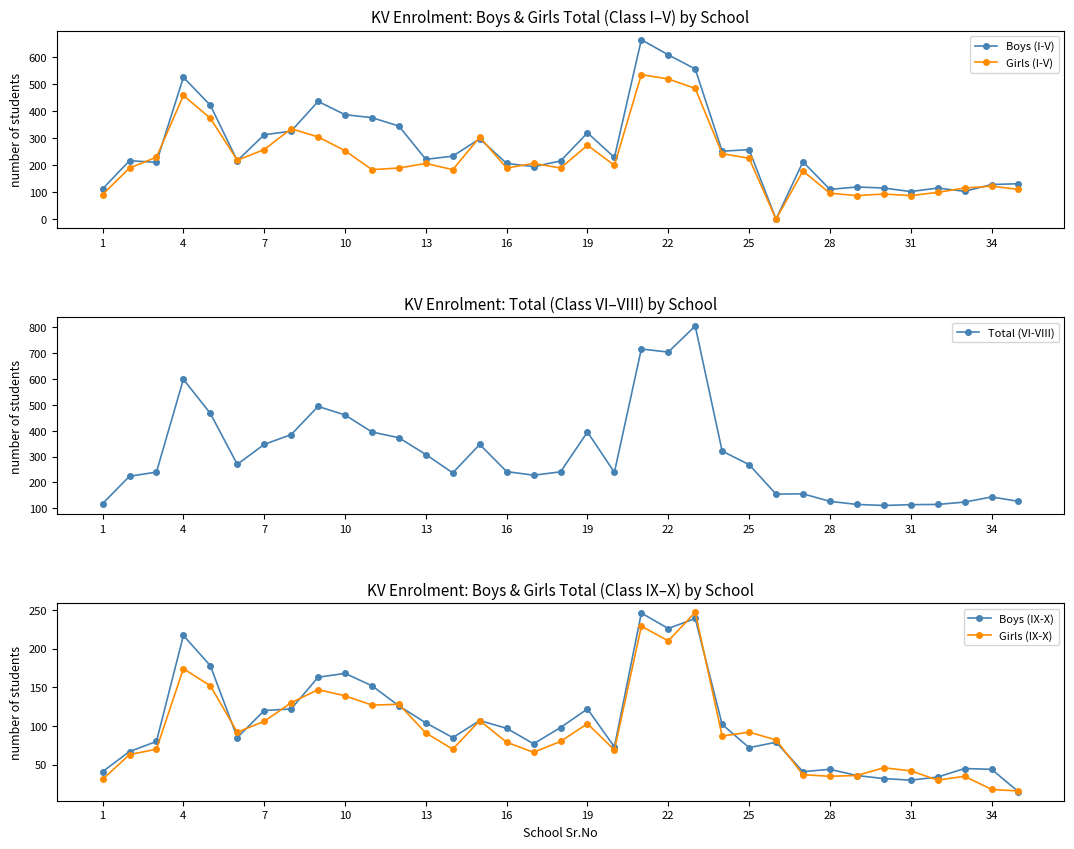

True or false: Boys (I-V) has more than 0 interior local peaks.

True